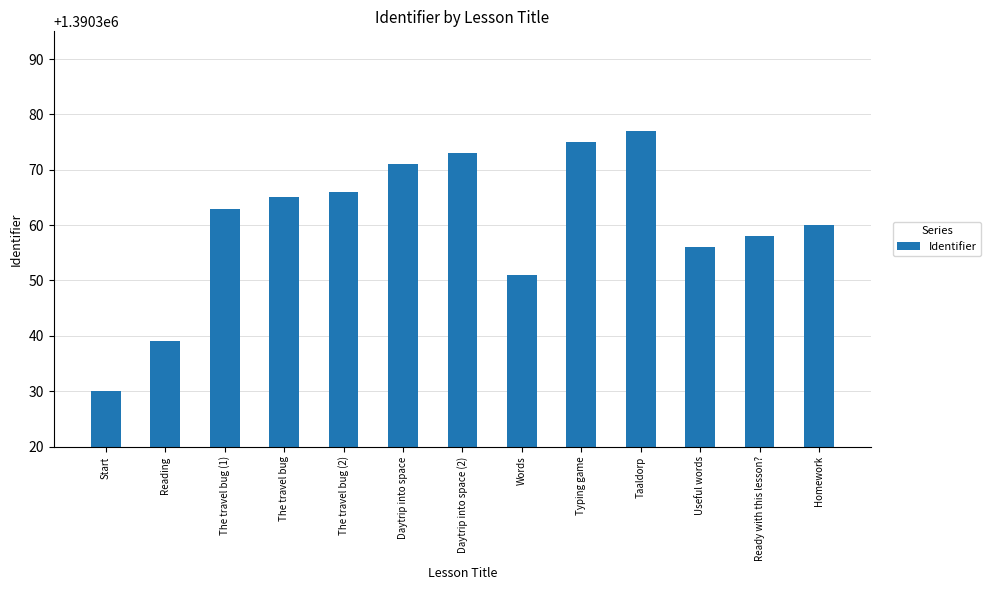

What is the sum of all values?

18074684